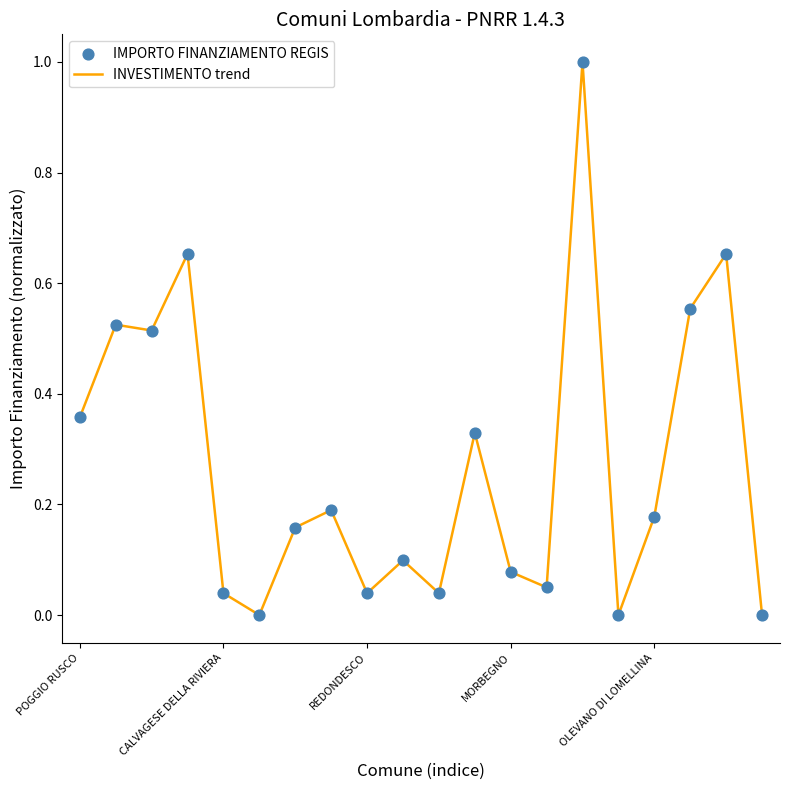

What is the maximum value shown in the chart?

1.0